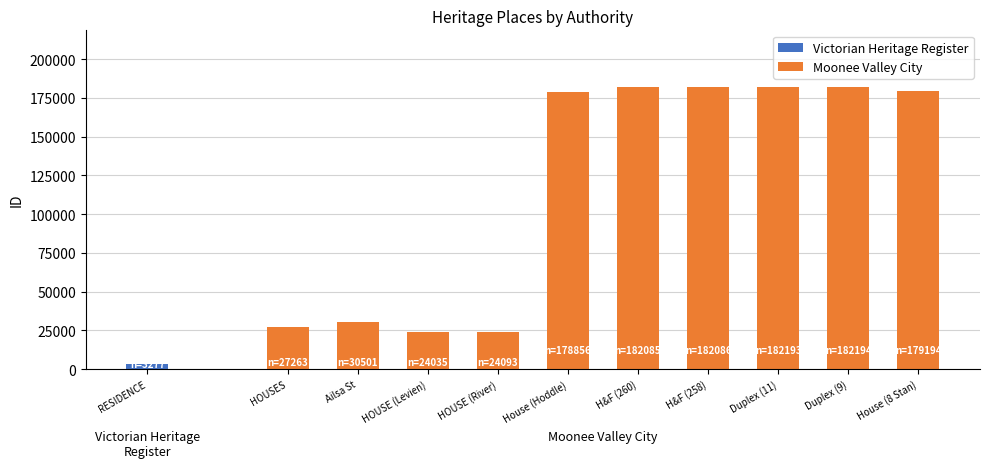

What is the difference between the maximum and second lowest values in the Moonee Valley City series?

158101